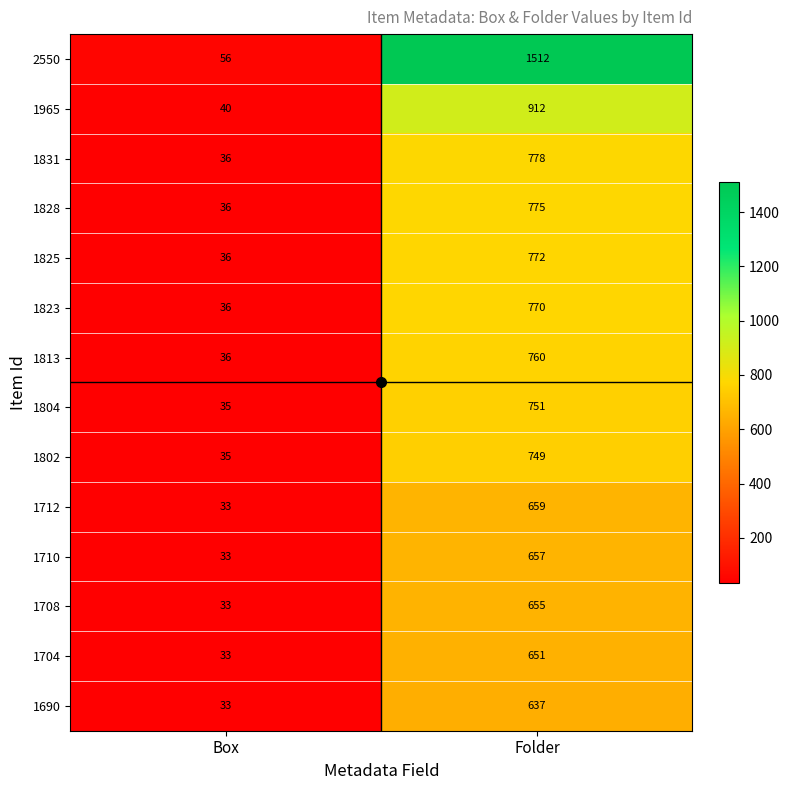

What is the difference between the 2550 values at Folder and Box?

1456